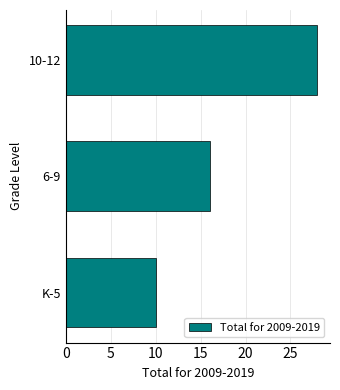

The value at K-5 is 14. True or false?

False